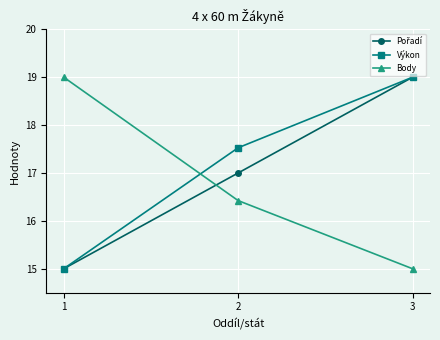

How many categories are shown in the chart?

3